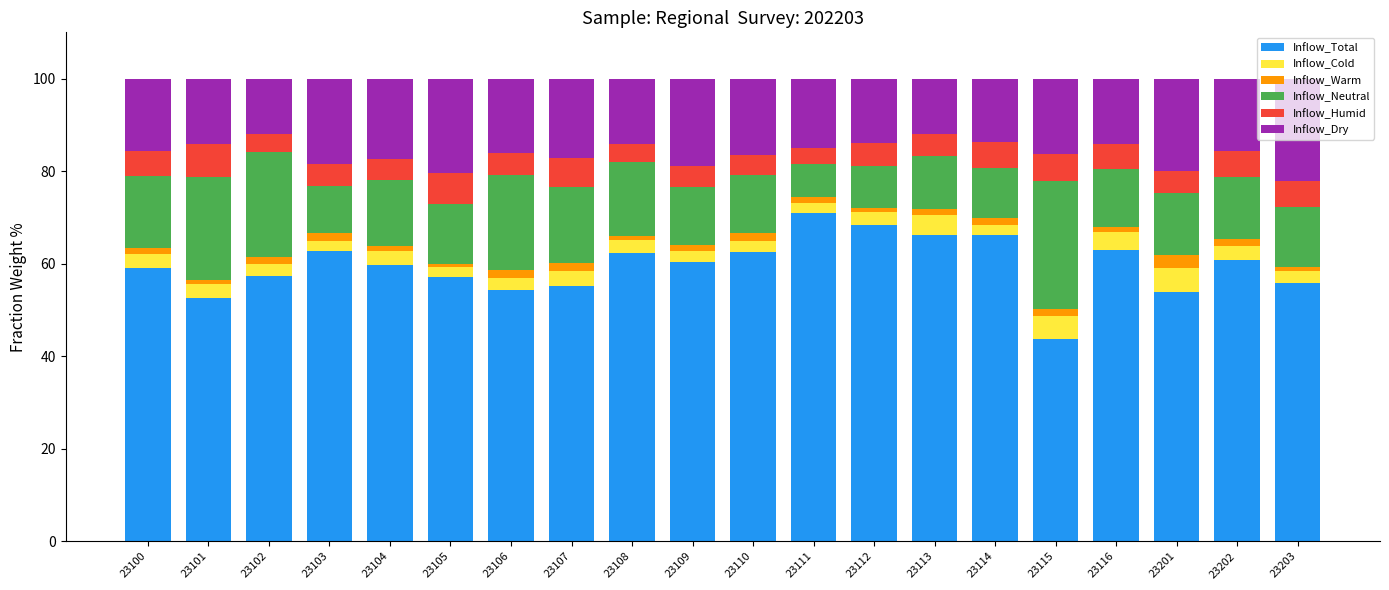

What are all the series names shown in the legend?

Inflow_Total, Inflow_Cold, Inflow_Warm, Inflow_Neutral, Inflow_Humid, Inflow_Dry